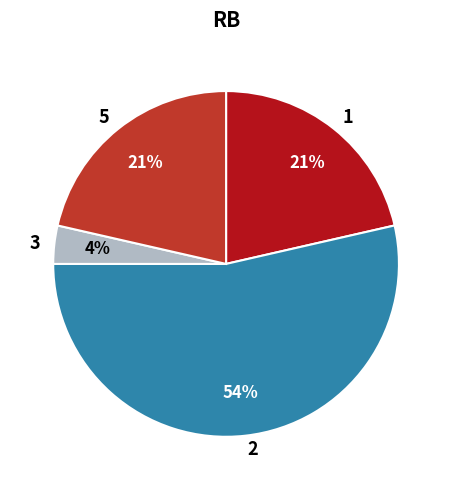

Which category has the biggest portion of the pie?

2